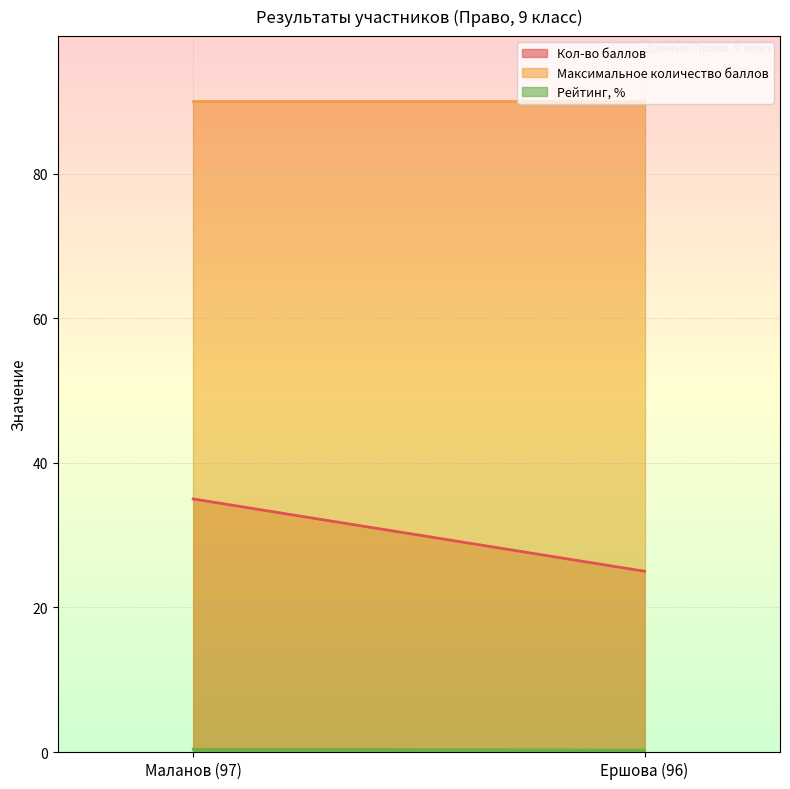

What is the label of the 1st point from the right?

Ершова (96)